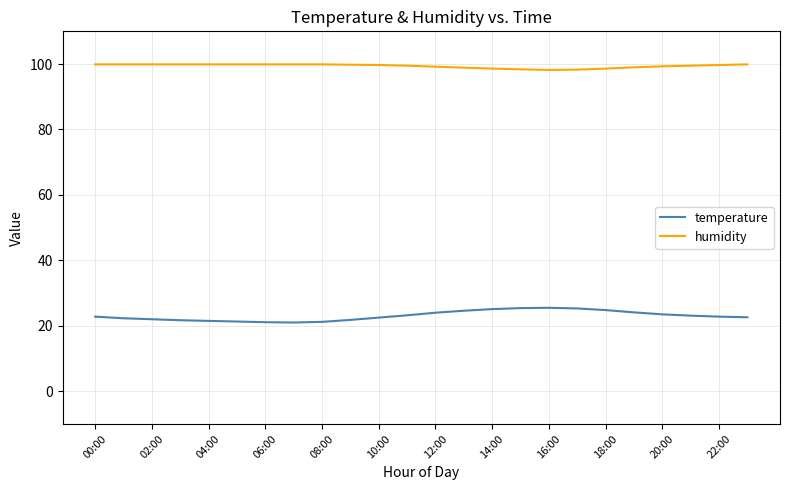

Which series has the widest spread of values?

temperature